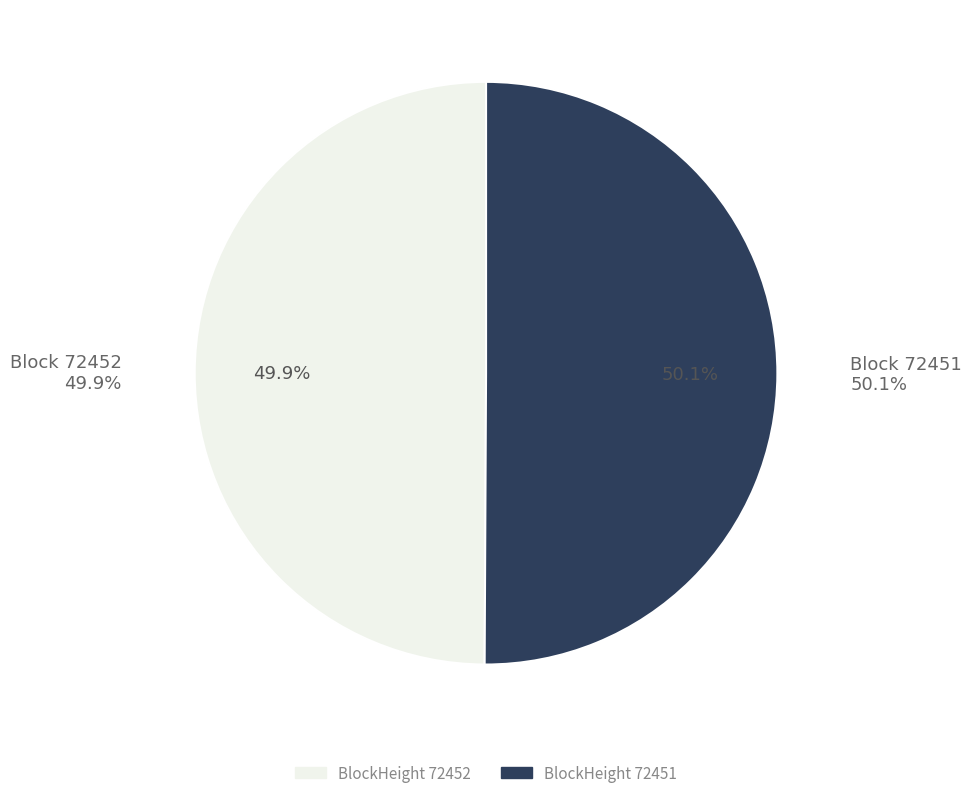

Which category has the smallest portion of the pie?

72452